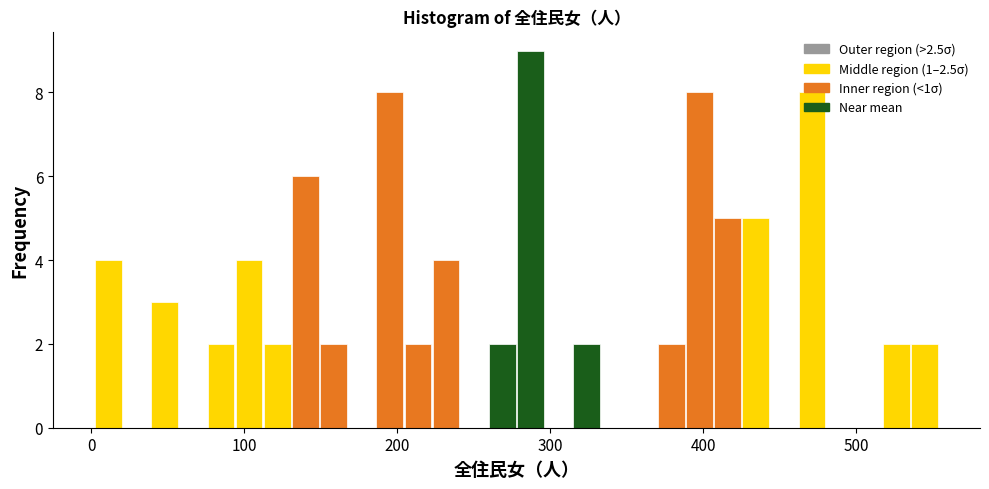

Around what value on the x-axis is the tallest bar? Give the approximate position of its centre, as read against the axis.

290